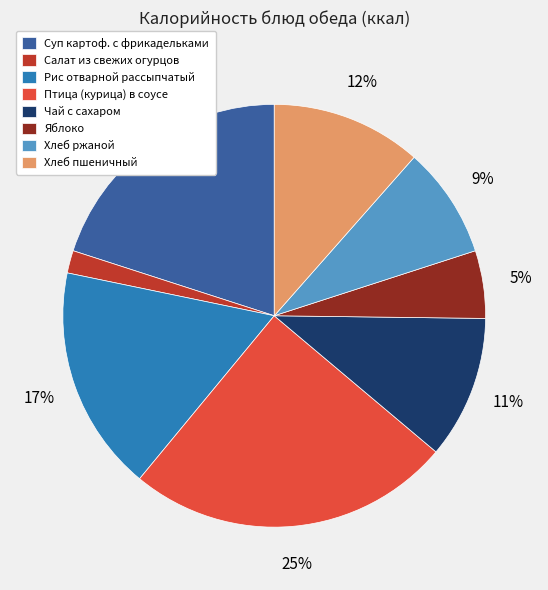

Which has a higher value, Салат из свежих огурцов or Птица (курица) в соусе?

Птица (курица) в соусе